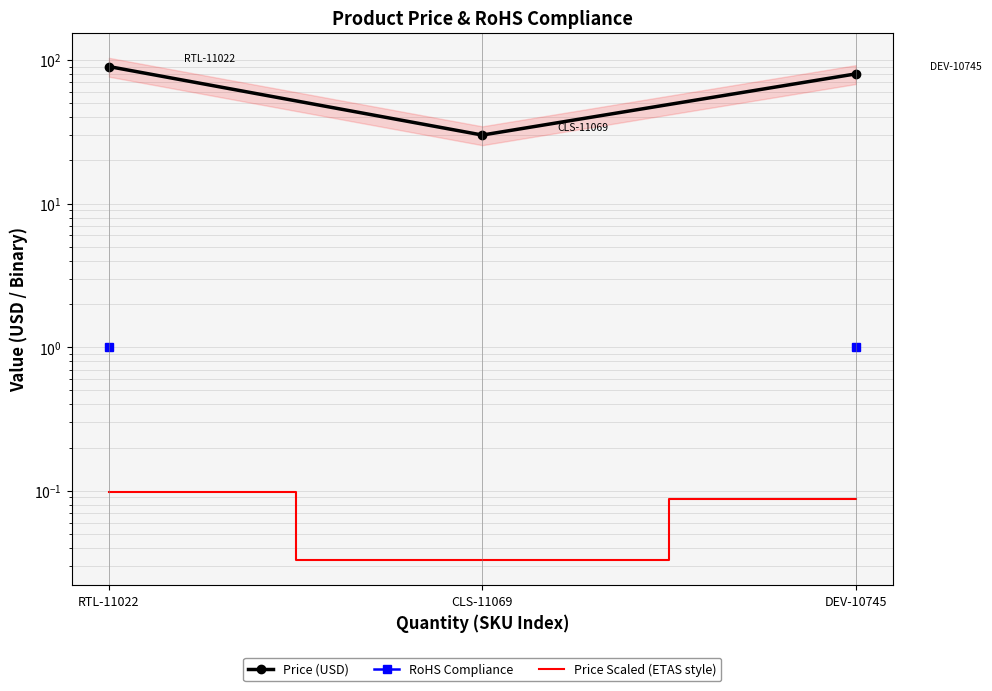

At which label is Price Scaled (ETAS style) closest to 0?

CLS-11069